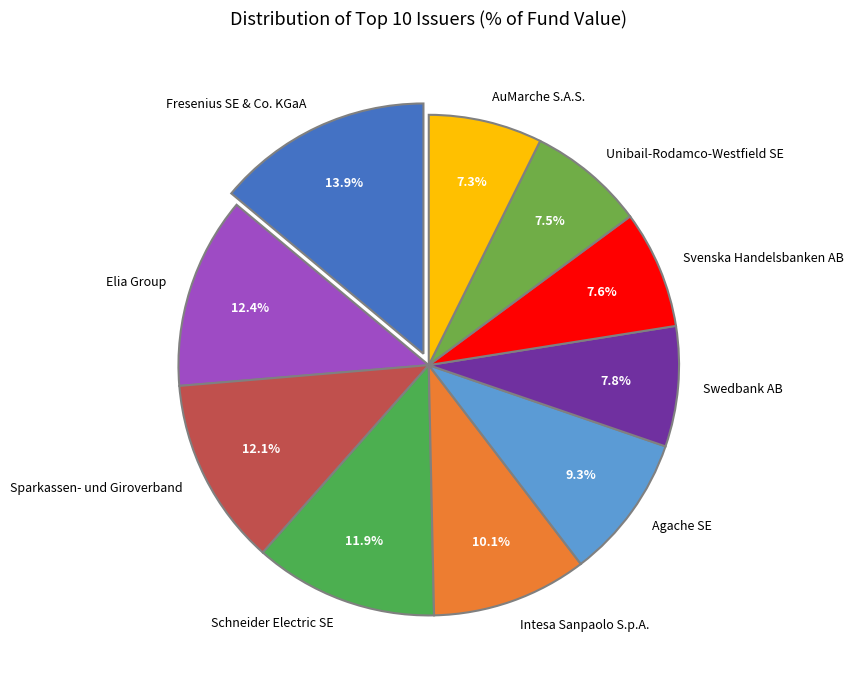

Count the number of slices in the pie.

10